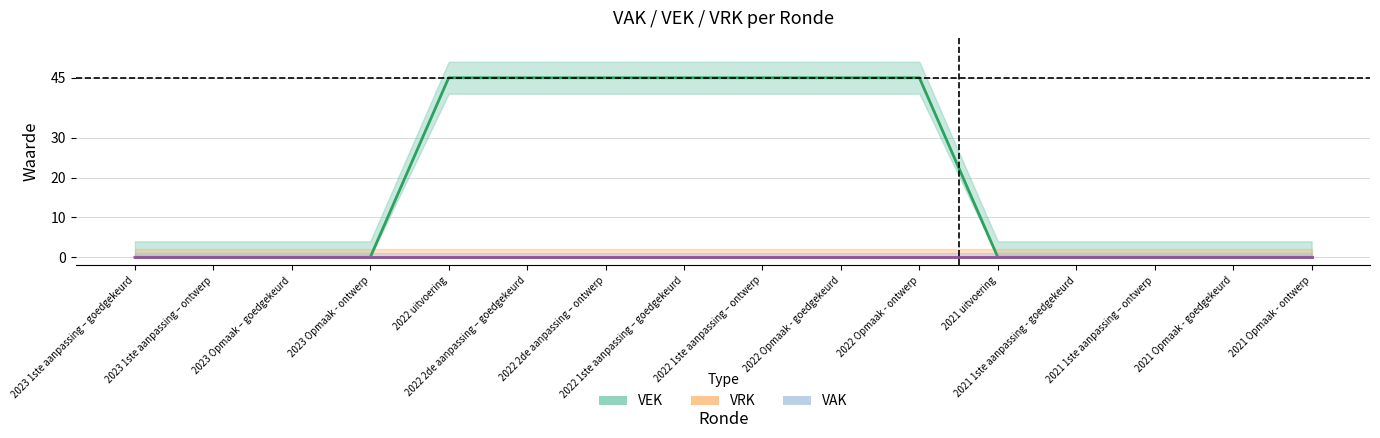

True or false: VAK and VRK cross at least once.

False